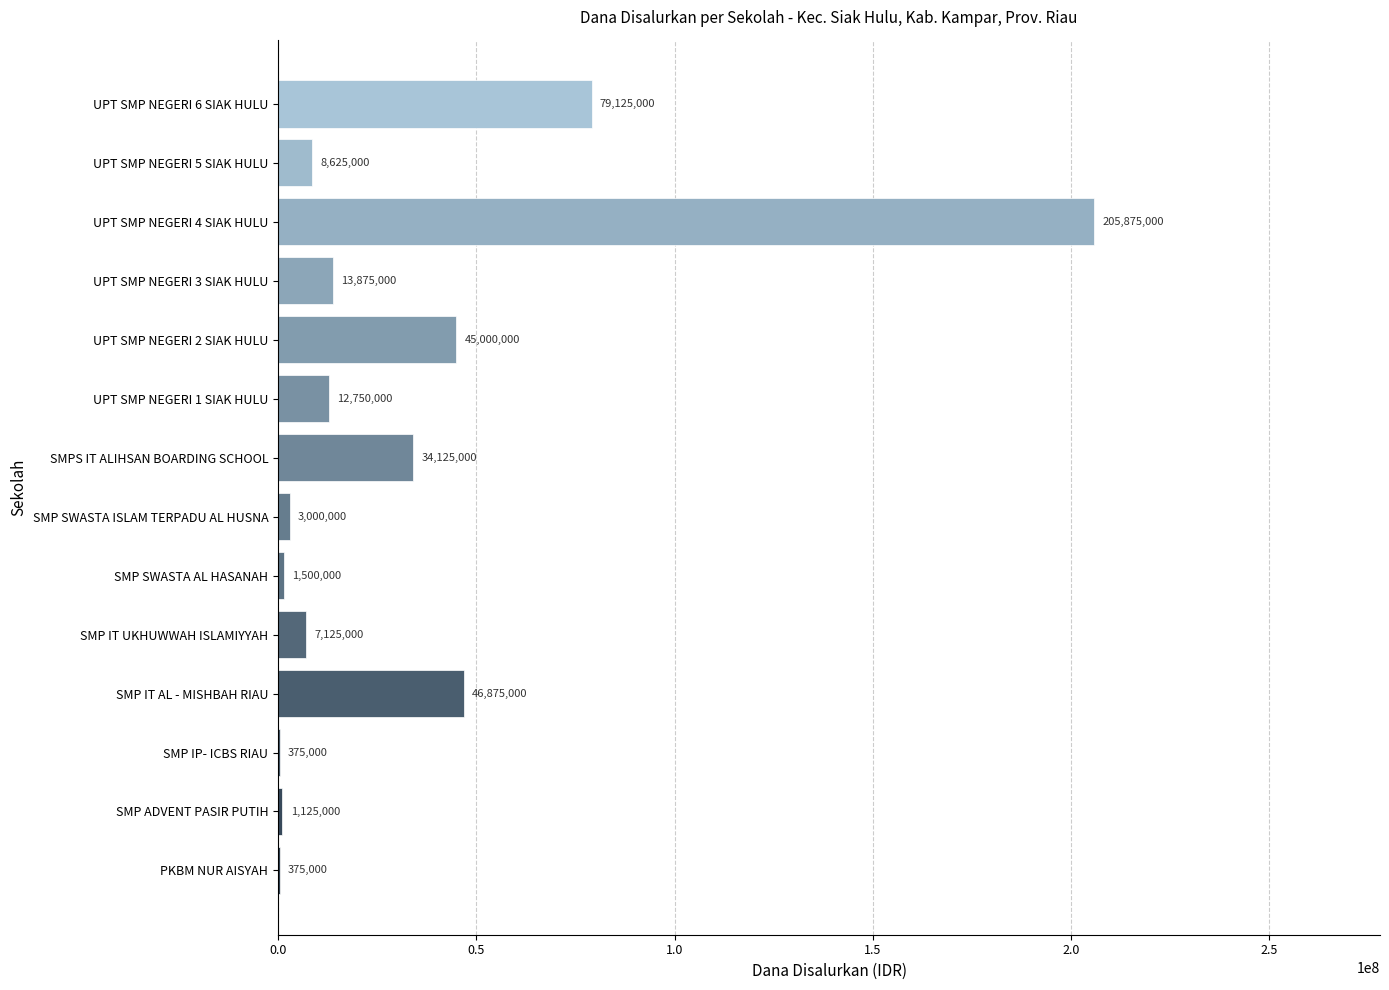

What is the sum of all values?

459750000